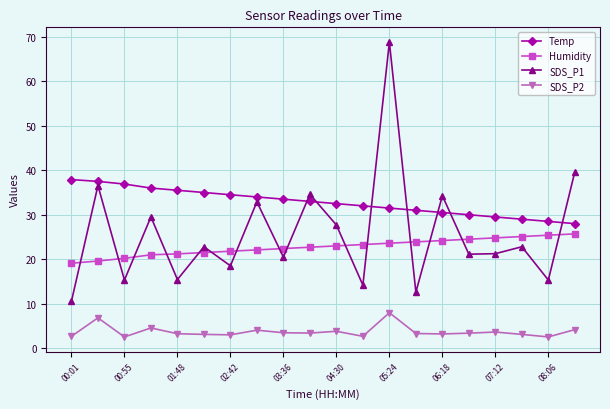

List the series in order of their peak value, lowest first.

SDS_P2, Humidity, Temp, SDS_P1